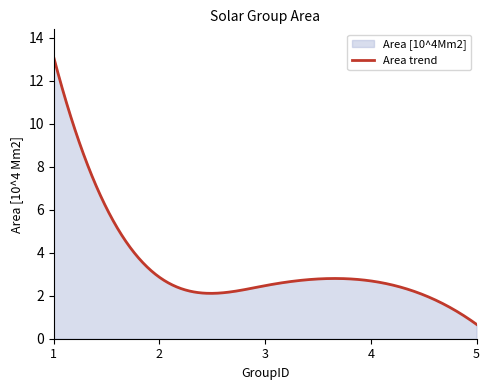

List the labels in order of value, smallest first.

5, 3, 4, 2, 1